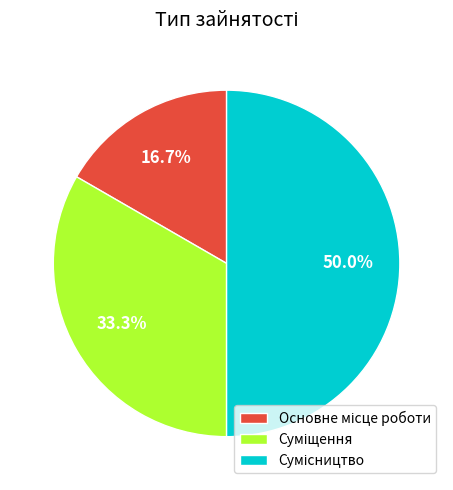

What is the ratio of the value at Сумісництво to the value at Основне місце роботи?

3.0